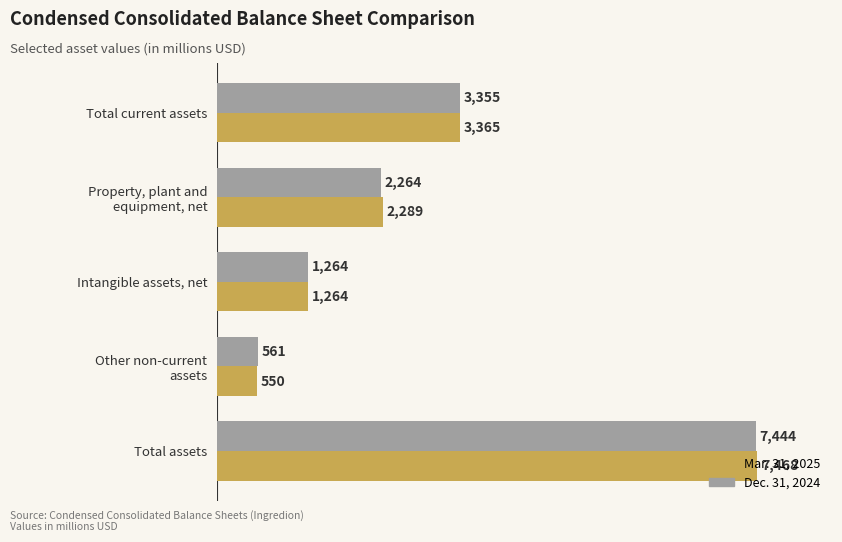

The value of Dec. 31, 2024 at Total assets is 7444. True or false?

True